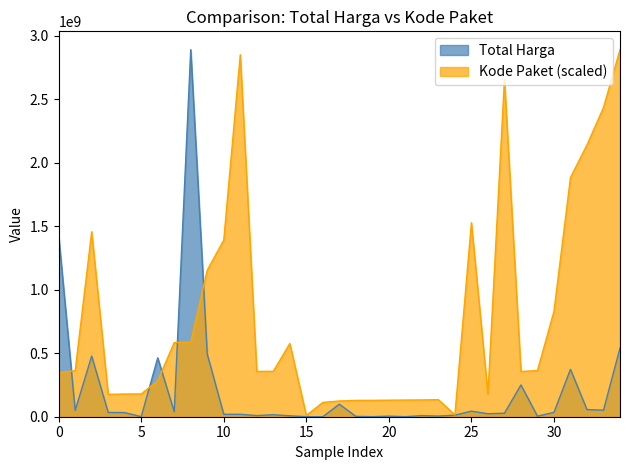

Between 2021-11-03 and 2021-12-07, which series saw the biggest shift?

Kode Paket